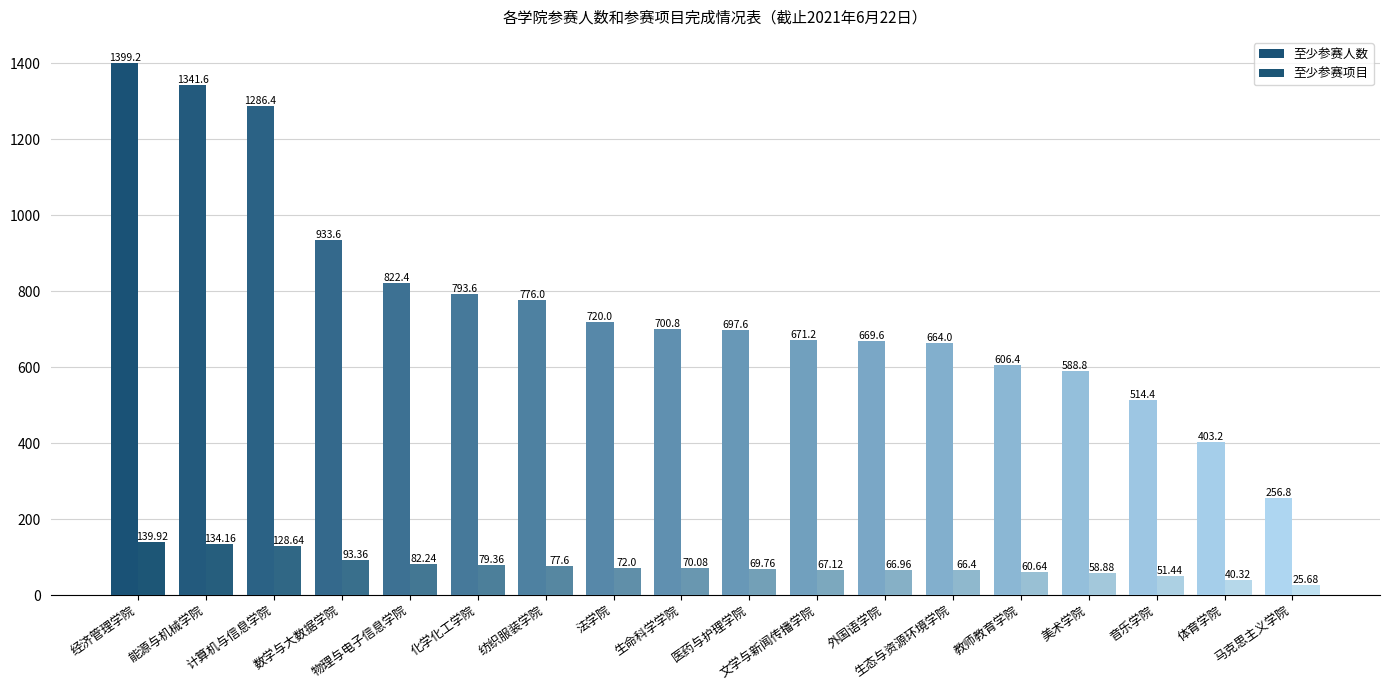

Which category has the highest value across all series?

经济管理学院